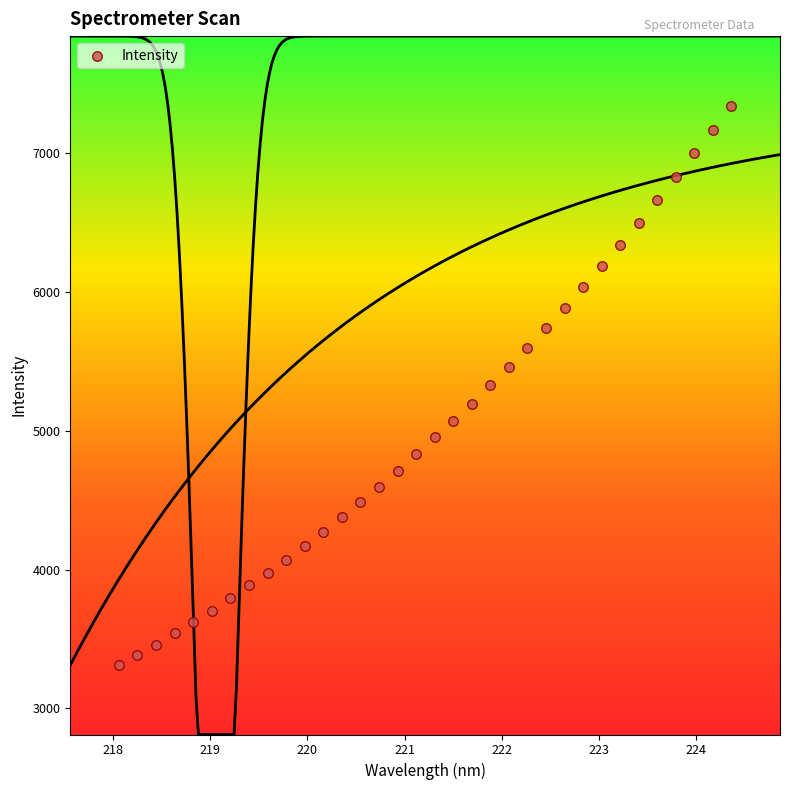

What is the range of X values (max minus min)?

6.3